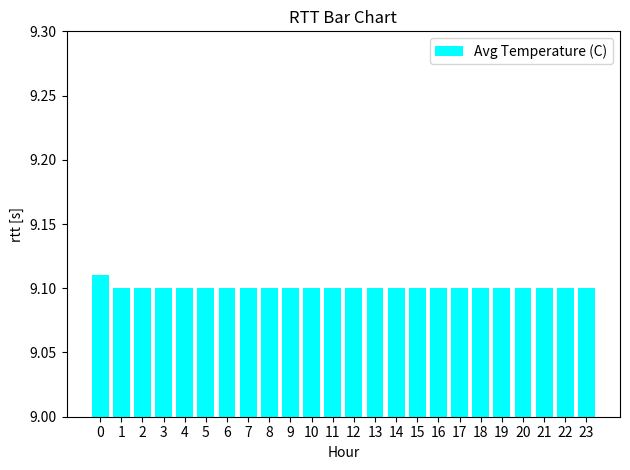

Count the values in the range 9 to 10.

24